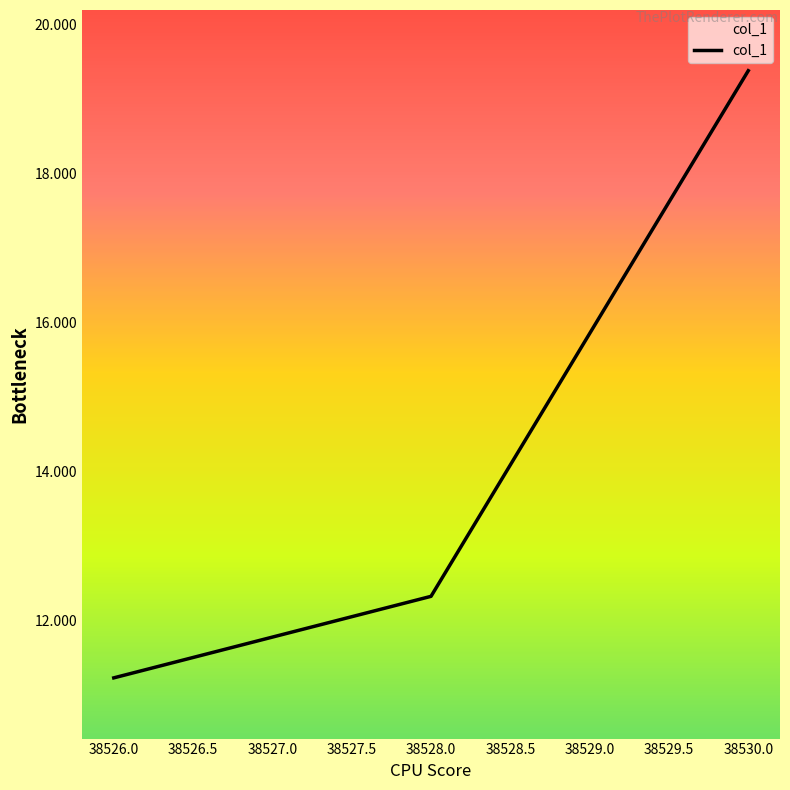

What is the sum of the values at 38530.0 and 38528.0?

31.7